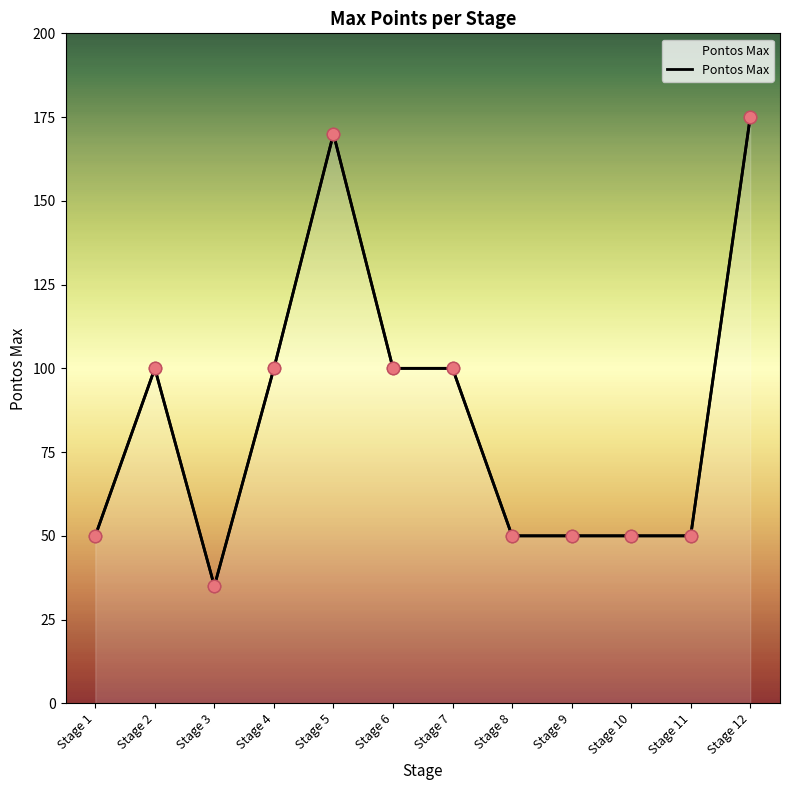

What is the ratio of the value at Stage 5 to the value at Stage 9?

3.4